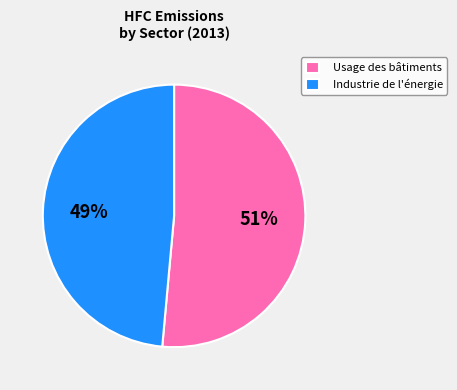

Which slice is the smallest?

Industrie de l'énergie